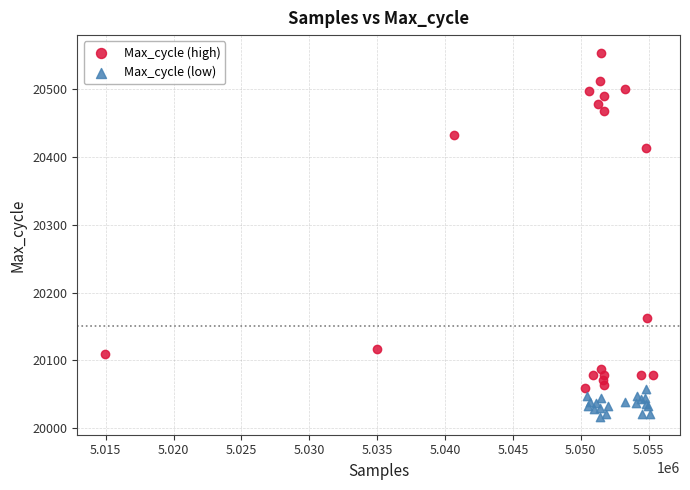

Which series reaches the minimum Y coordinate?

Max_cycle (low)